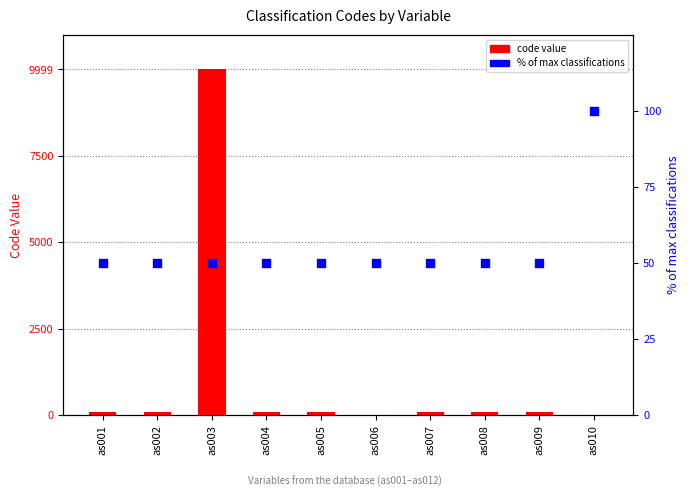

Which series has the largest total across all categories?

code value